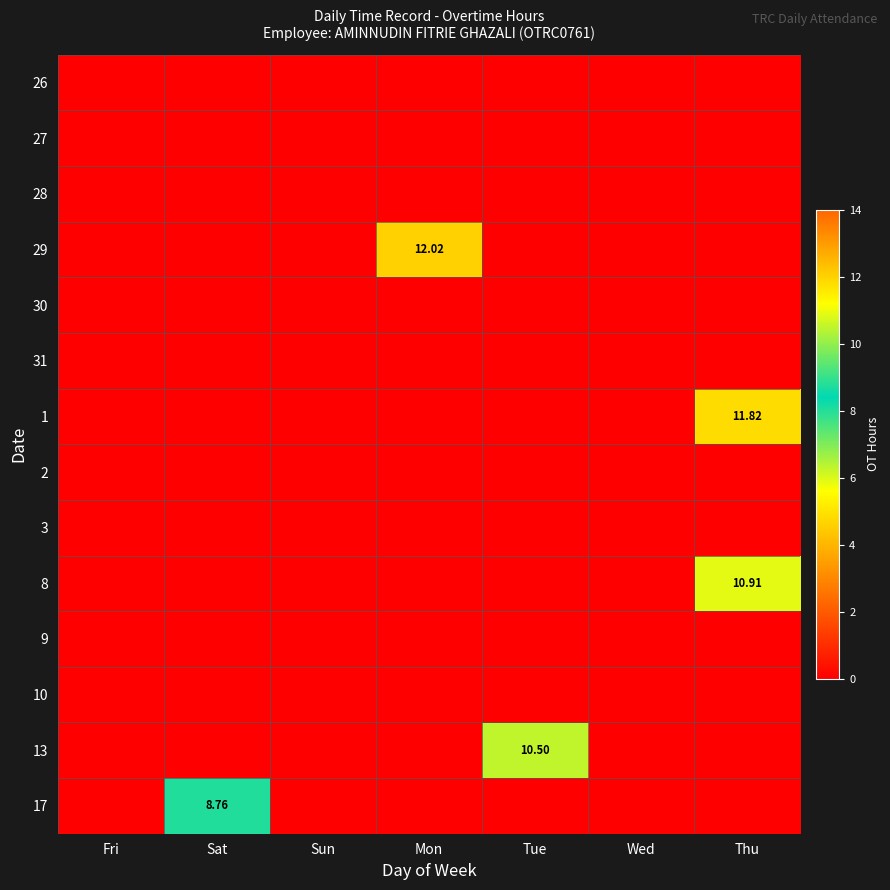

At how many categories does at least one series exceed 4?

4